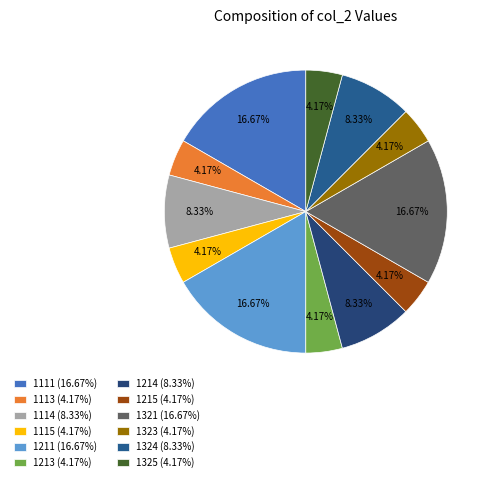

Is there a majority slice in this chart?

No